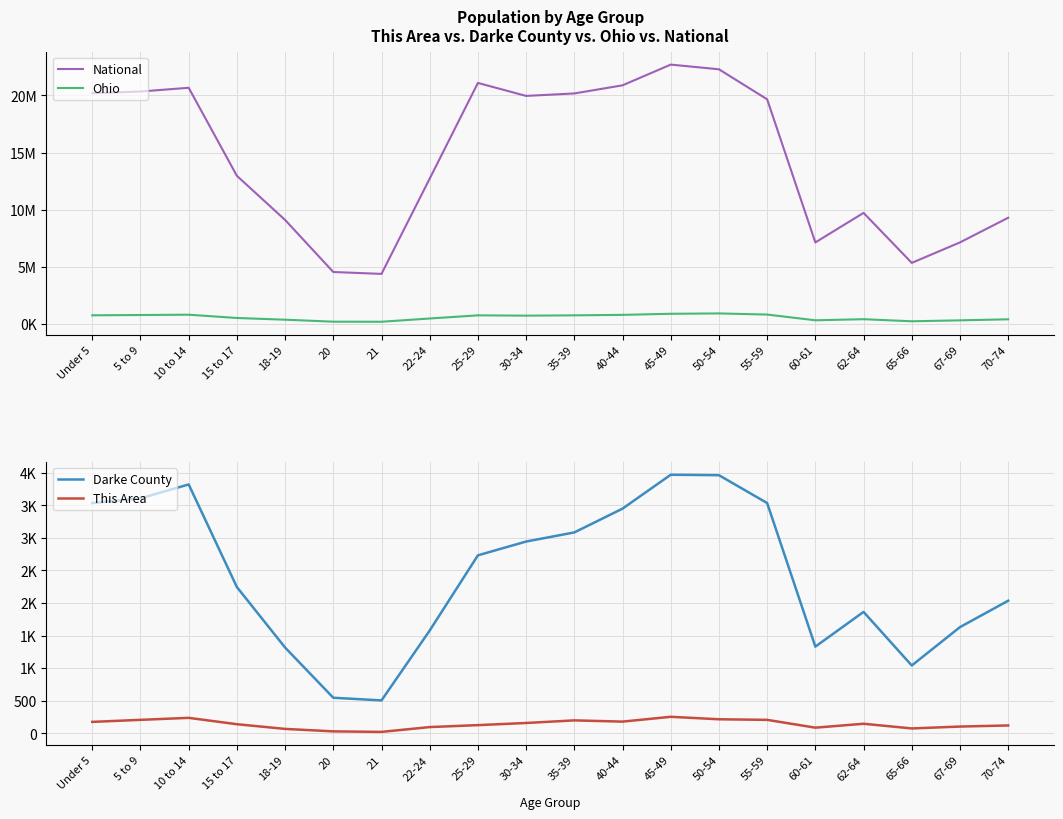

Which series has the widest spread of values?

National